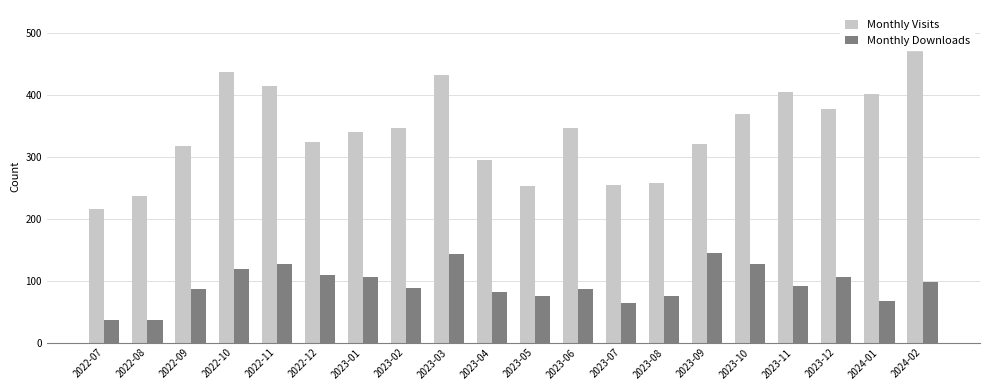

Reading right to left, what are all the values shown in this chart?

Monthly Visits: 511	401	377	404	369	320	257	254	346	252	294	431	346	339	324	414	437	317	236	216
Monthly Downloads: 98	67	106	91	126	145	75	64	86	75	82	143	88	106	109	126	118	86	36	37